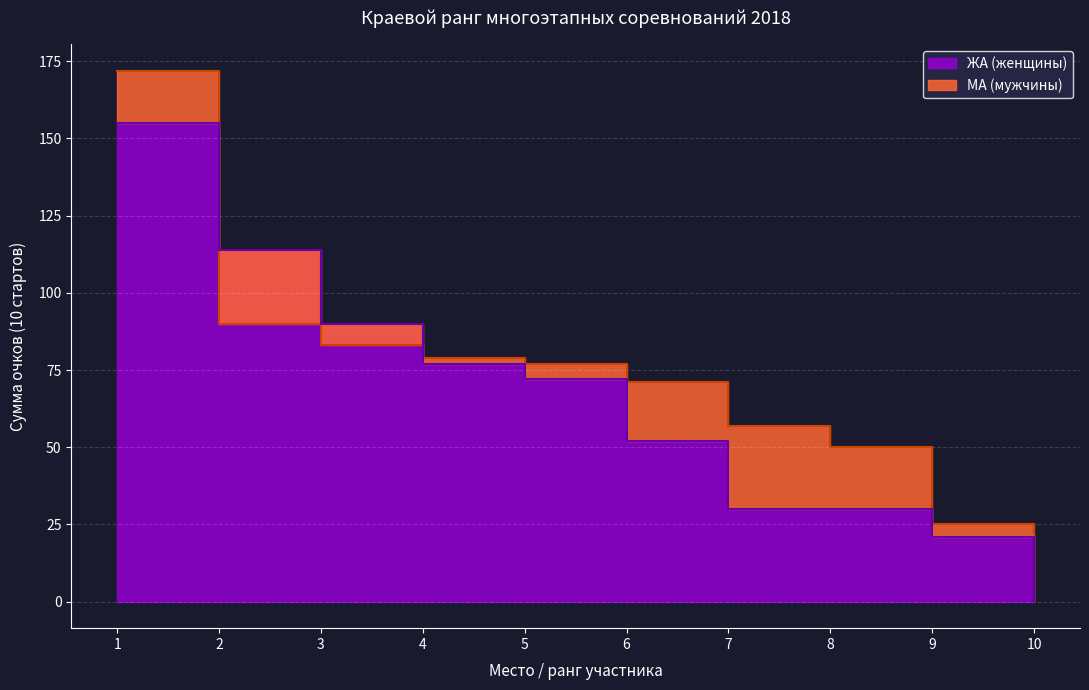

List the series in order of their peak value, lowest first.

ЖА (женщины), МА (мужчины)